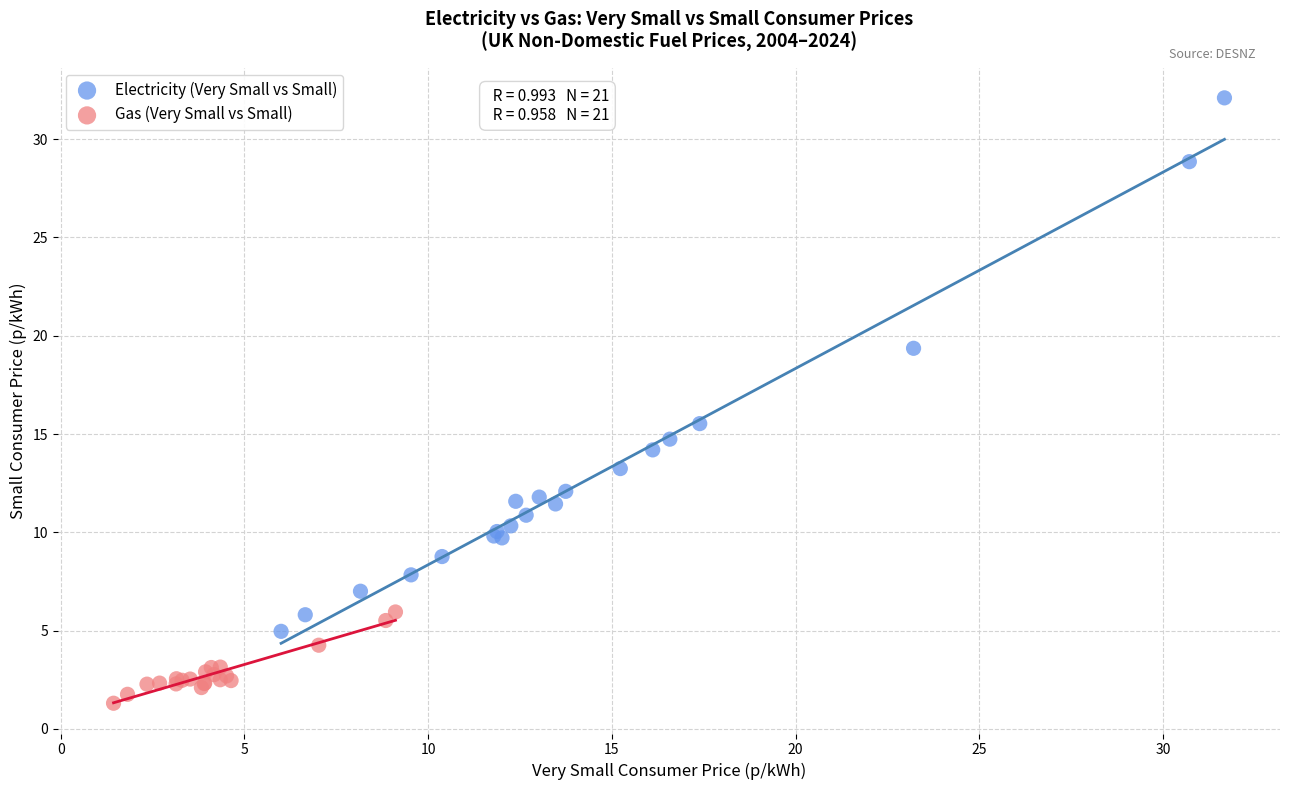

Which series contains the lowest Y value?

Gas (Very Small vs Small)